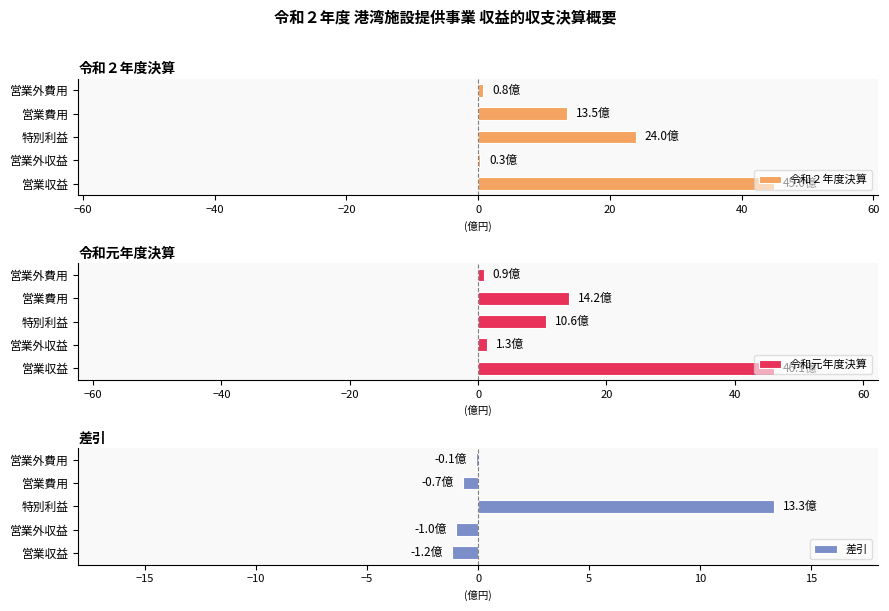

Is it true that 令和２年度決算 equals 28.4 at 営業収益?

False